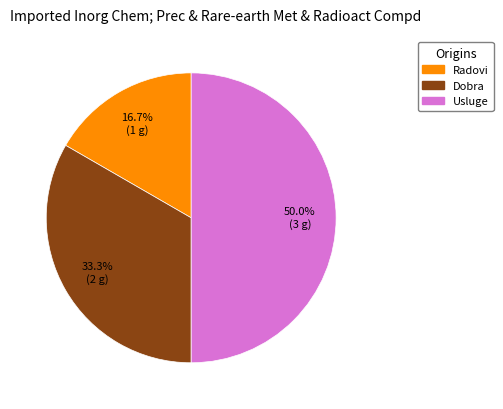

The Radovi slice represents 17% of the pie. True or false?

True